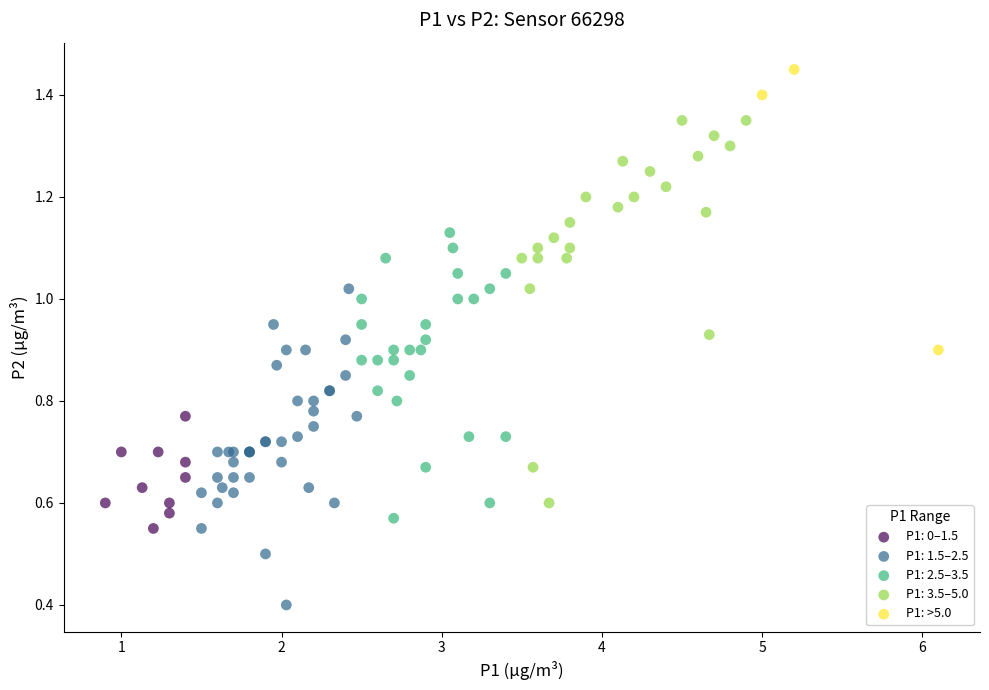

Which series reaches the maximum Y coordinate?

P1: >5.0